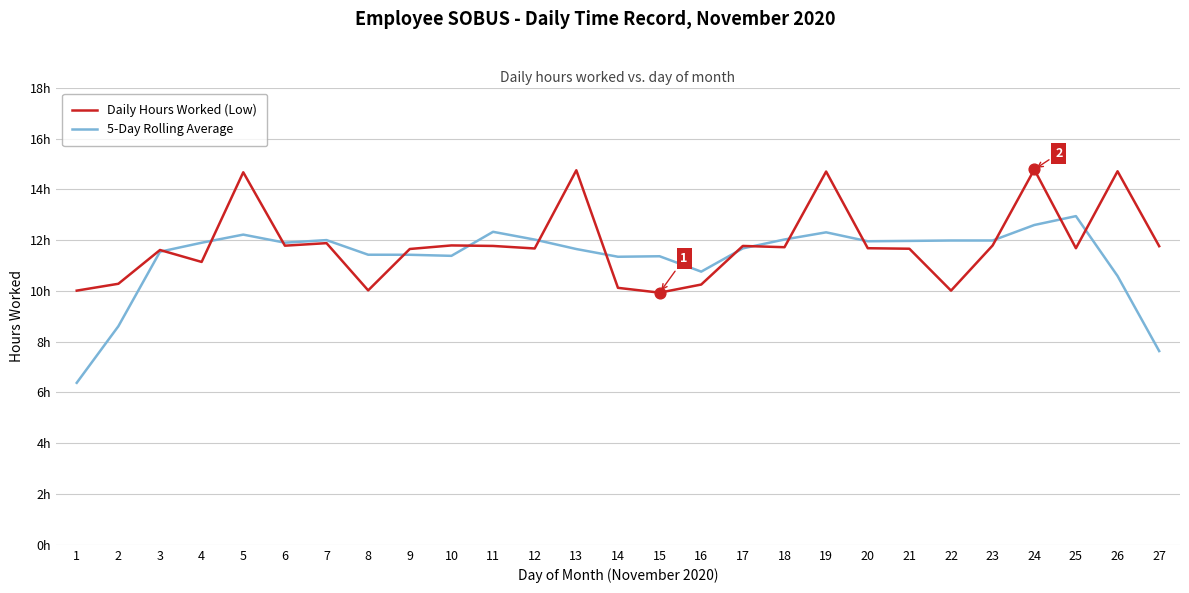

At how many categories does at least one series exceed 8?

27